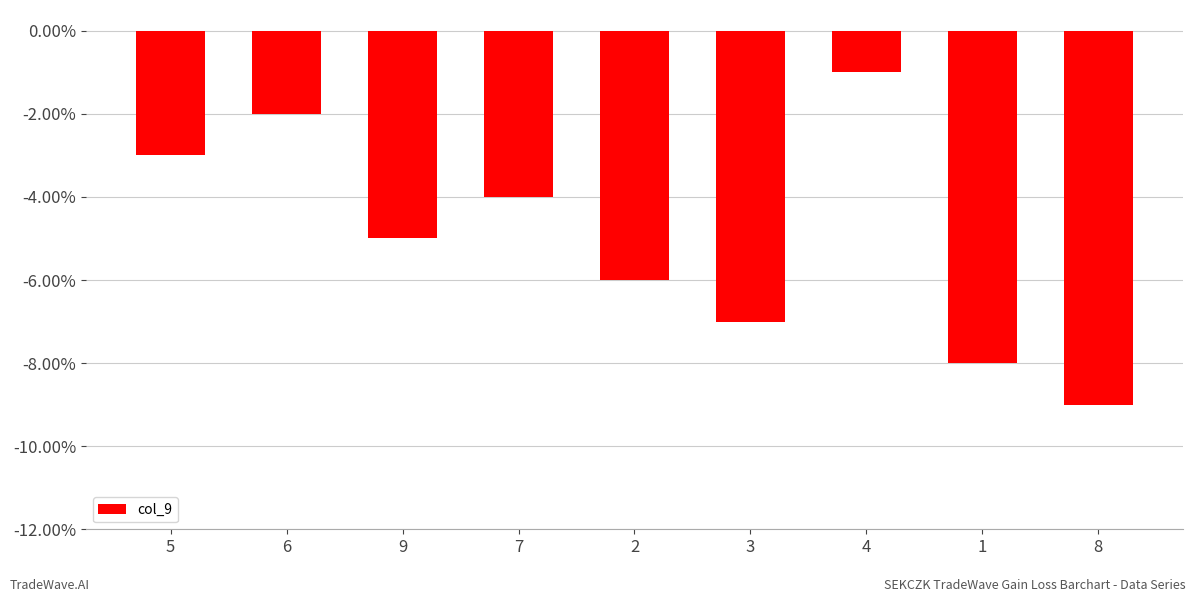

At which category does the chart reach its minimum across all series?

8